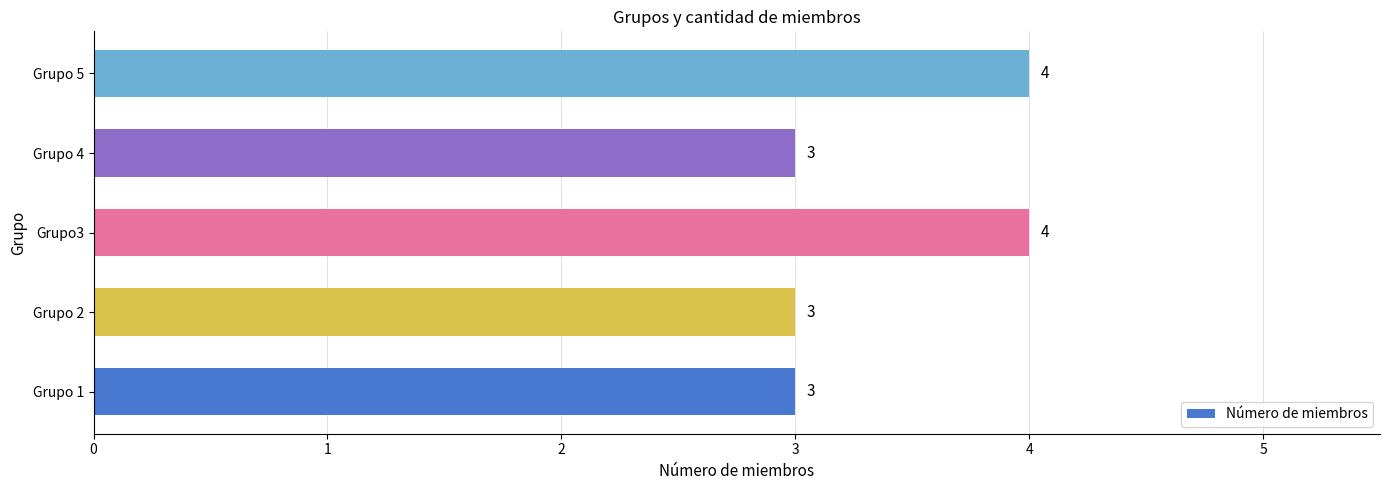

What is the sum of the values at Grupo 1 and Grupo 5?

7